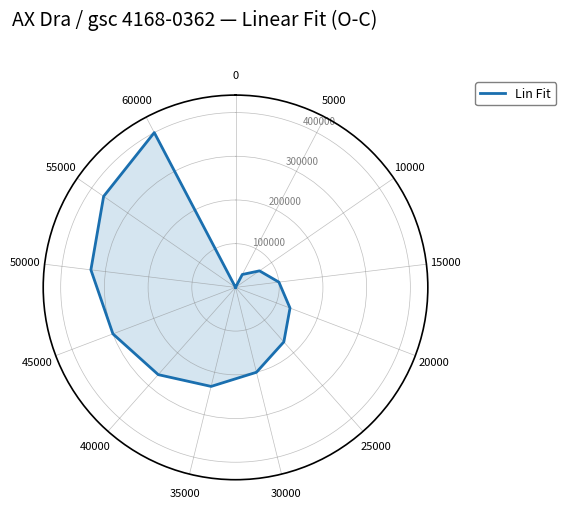

Which has a higher value, 45000 or 20000?

45000